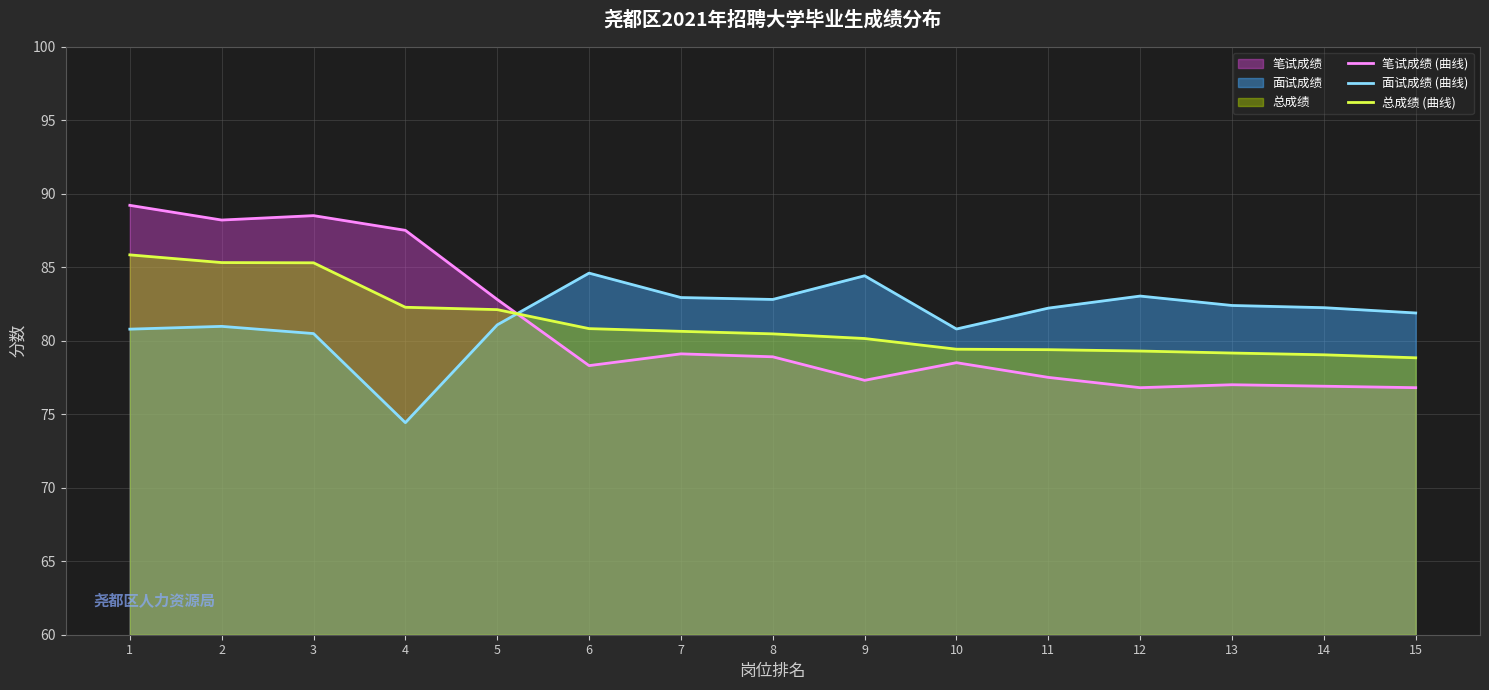

Which series has the widest spread of values?

笔试成绩 (曲线)